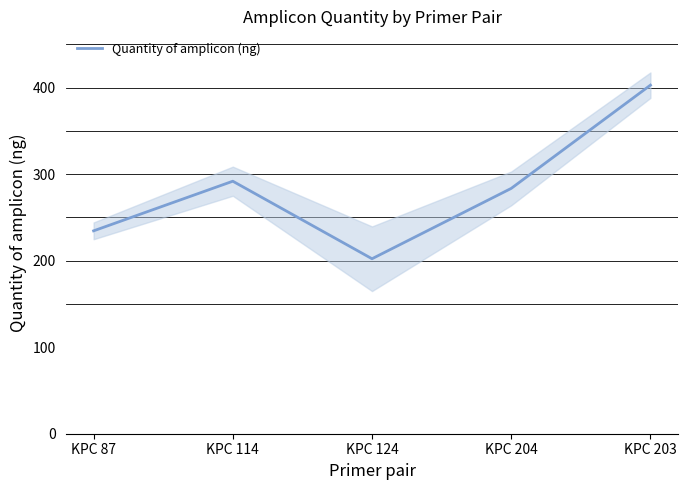

How many data points does each series have?

5